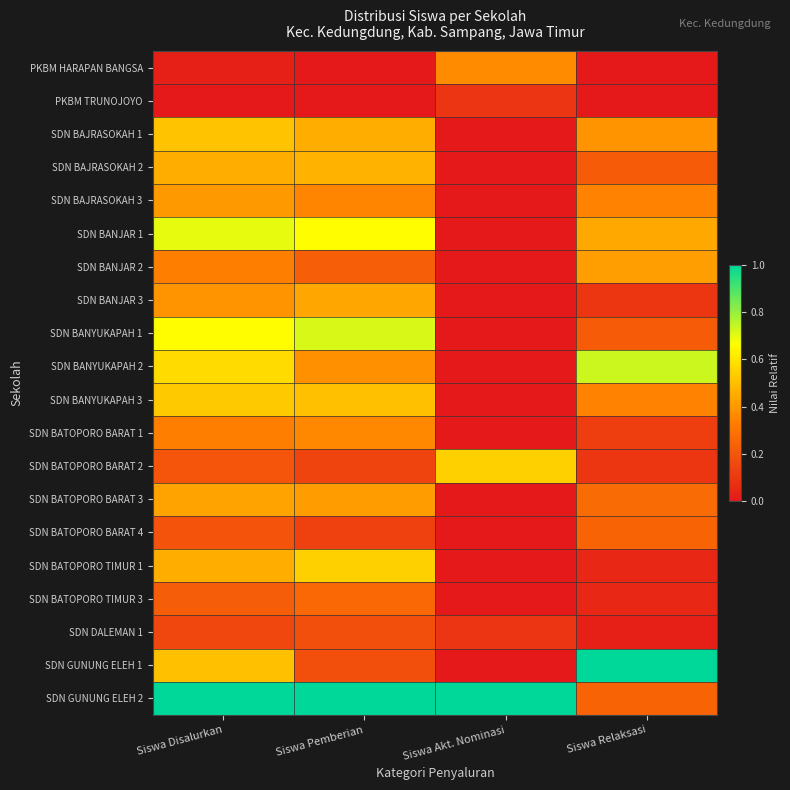

Rank the series at Siswa Akt. Nominasi from highest to lowest value.

SDN GUNUNG ELEH 2, SDN BATOPORO BARAT 2, PKBM HARAPAN BANGSA, PKBM TRUNOJOYO, SDN DALEMAN 1, SDN BAJRASOKAH 1, SDN BAJRASOKAH 2, SDN BAJRASOKAH 3, SDN BANJAR 1, SDN BANJAR 2, SDN BANJAR 3, SDN BANYUKAPAH 1, SDN BANYUKAPAH 2, SDN BANYUKAPAH 3, SDN BATOPORO BARAT 1, SDN BATOPORO BARAT 3, SDN BATOPORO BARAT 4, SDN BATOPORO TIMUR 1, SDN BATOPORO TIMUR 3, SDN GUNUNG ELEH 1